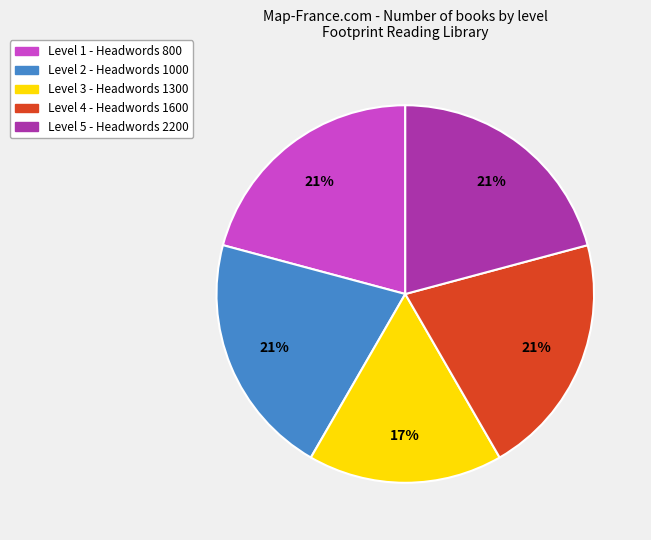

Is Level 2 - Headwords 1000 the majority of the pie?

No